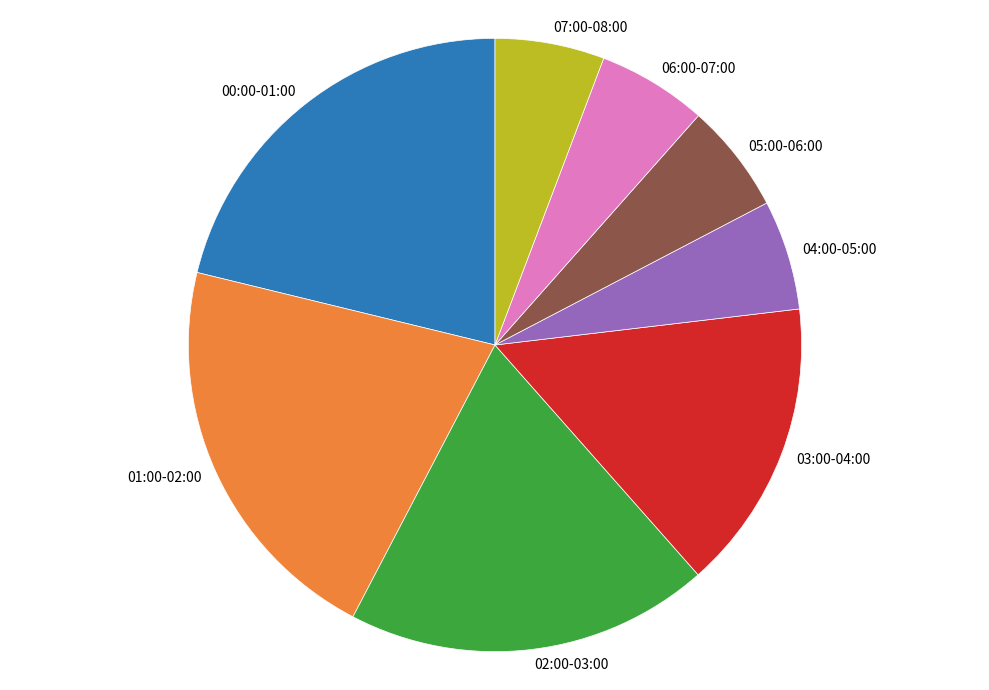

Do 03:00-04:00 and 04:00-05:00 together represent more than half of the pie?

No